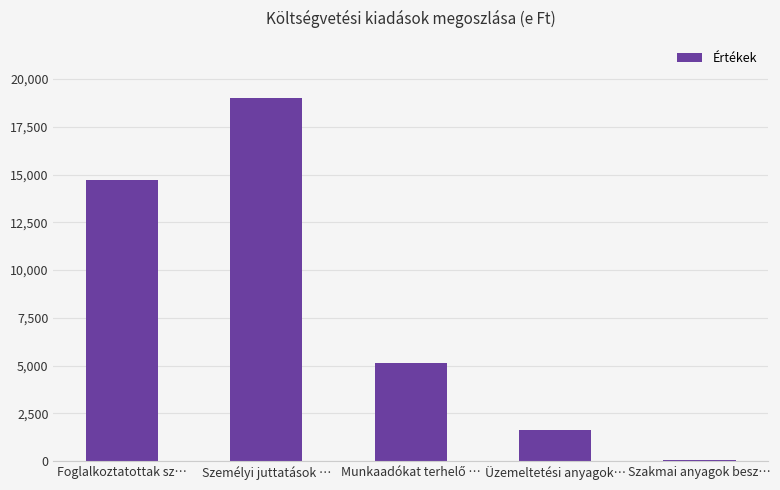

True or false: the data shows 1620 at Üzemeltetési anyagok….

True